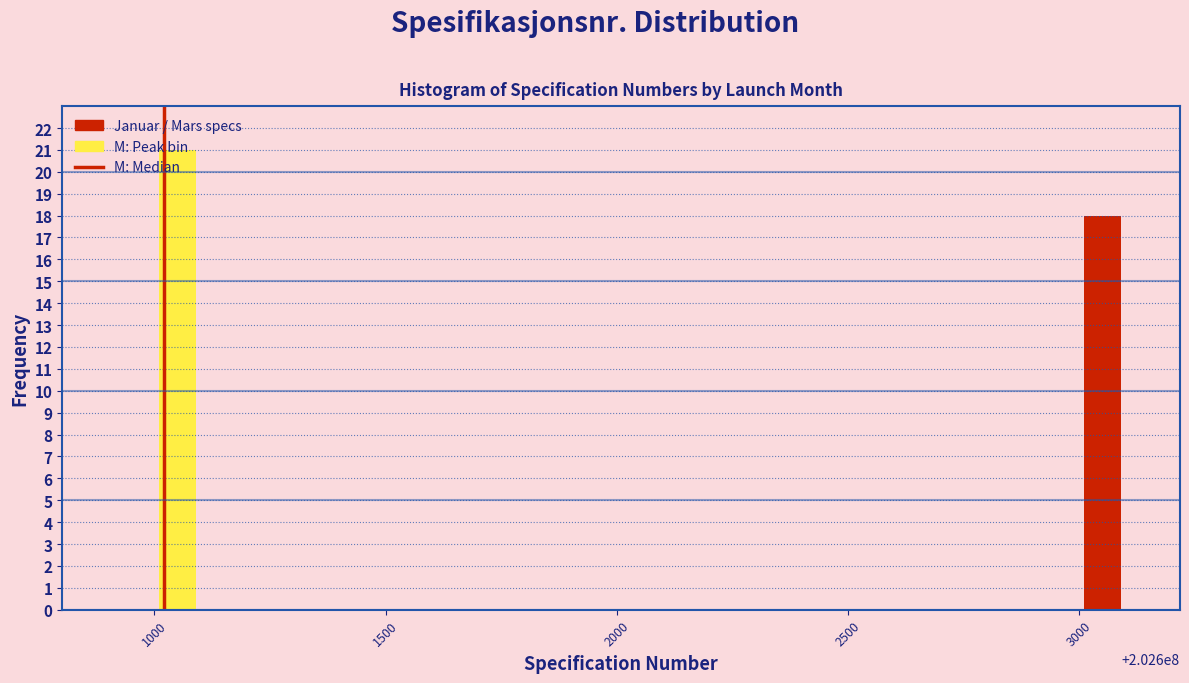

What is the value of the 2nd bar from the left?

18